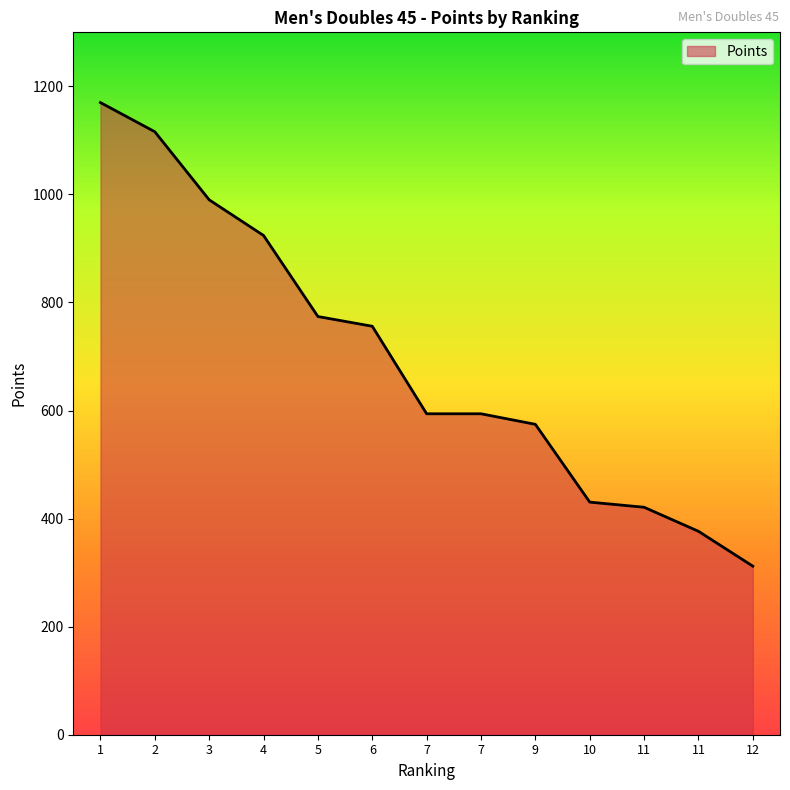

List the labels in order of value, largest first.

1, 2, 3, 4, 5, 6, 7, 7, 9, 10, 11, 11, 12